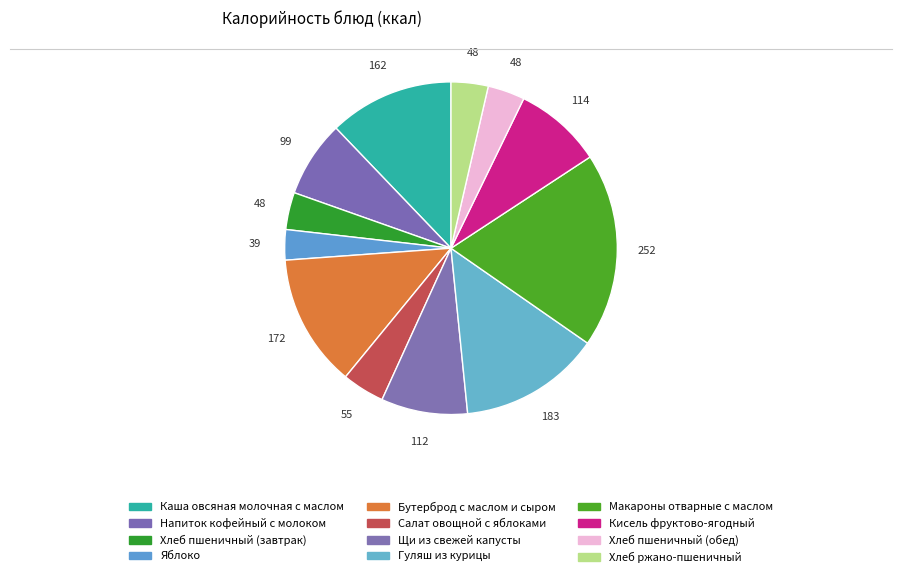

How many slices are in this pie chart?

12